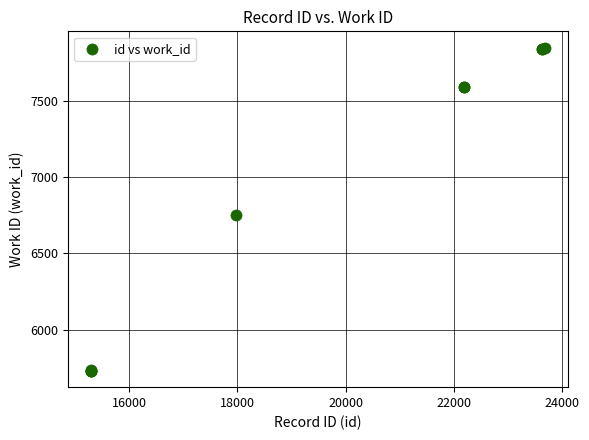

What Y value in the scatter plot is closest to 6789?

6752